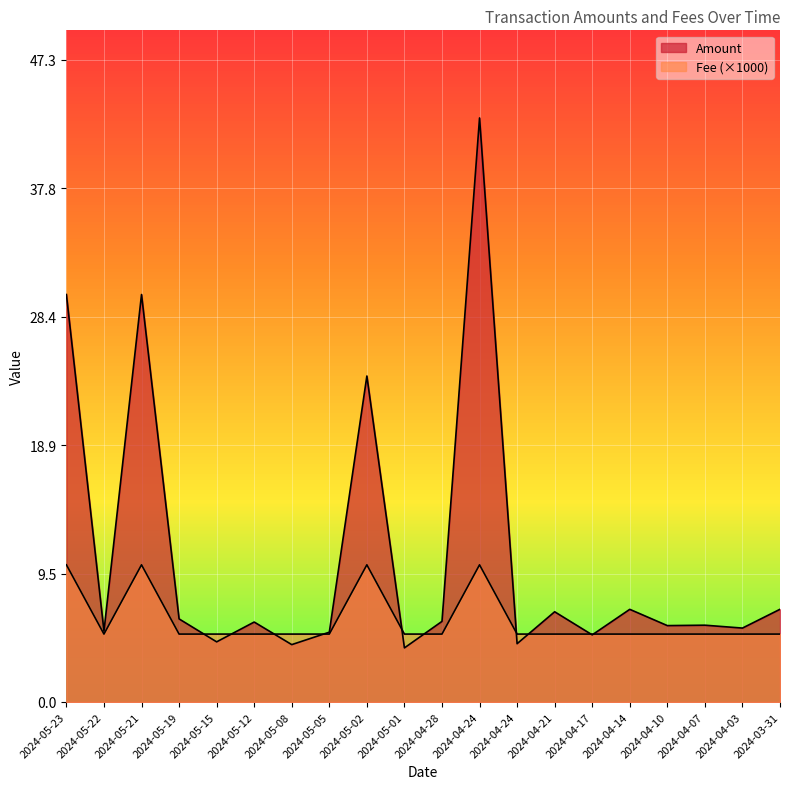

At which label does Amount reach its peak?

2024-04-24